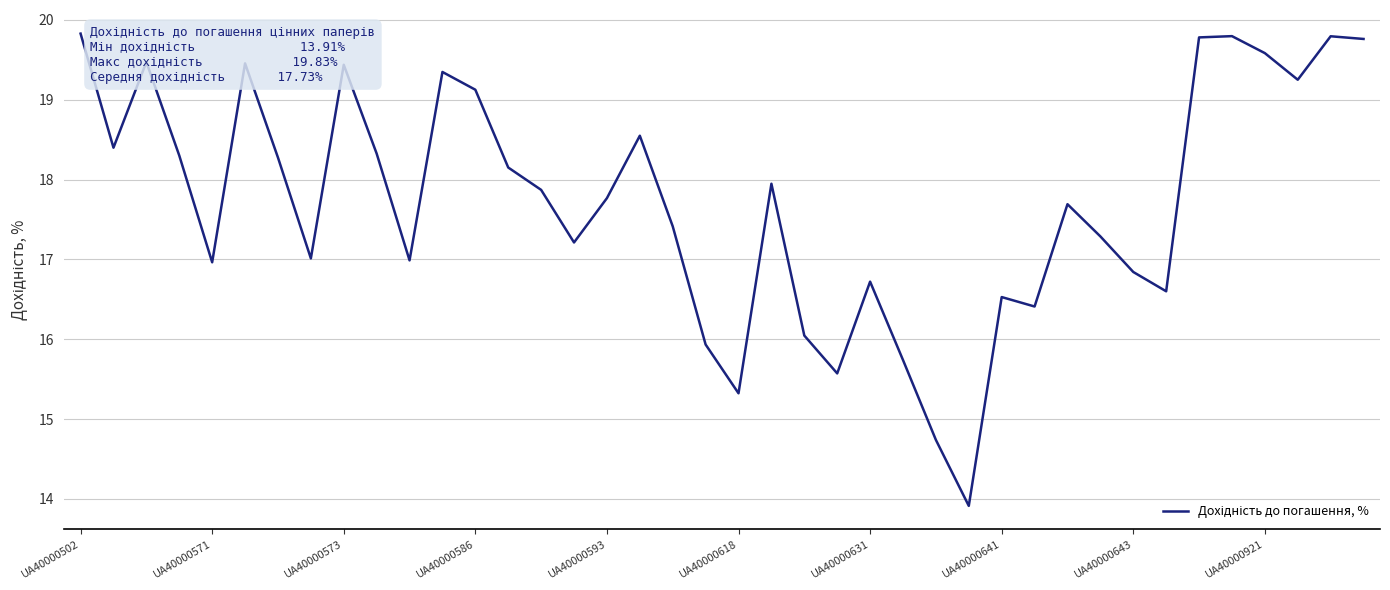

How many interior local valleys (lower than both neighbors) does the data have?

11